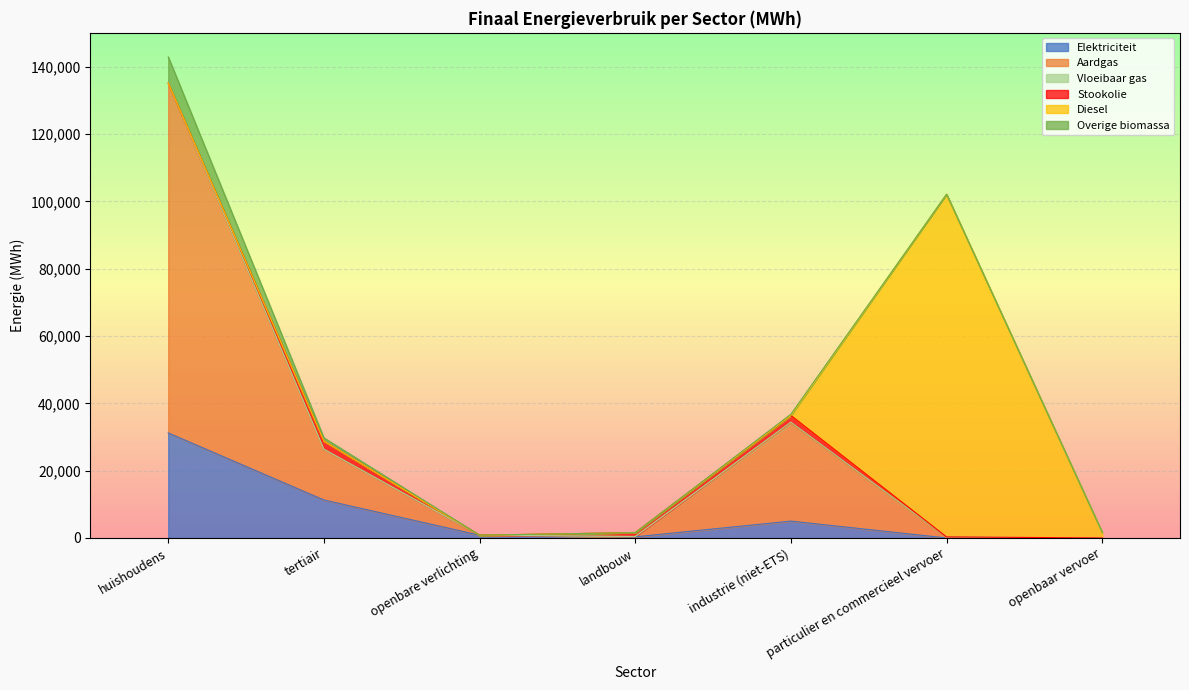

True or false: Diesel has a value of -42213.4 at huishoudens.

False